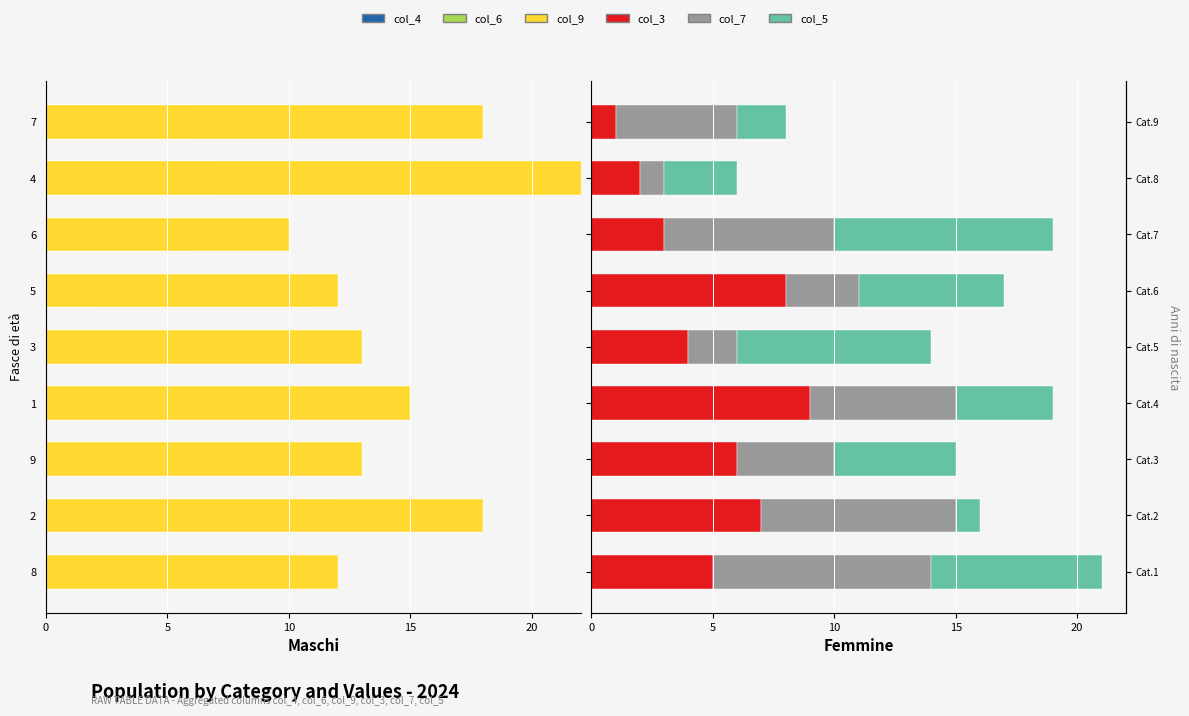

Read the col_5 value at 6.

9